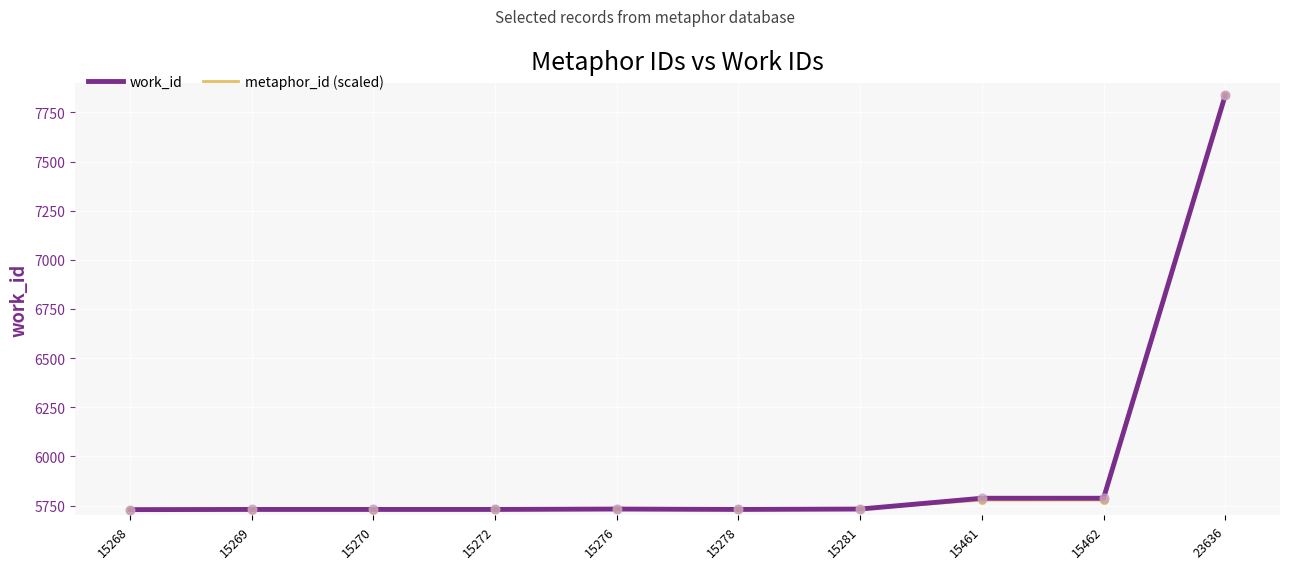

Is the value of metaphor_id (scaled) at 23636 greater than the value of work_id at 15462?

Yes